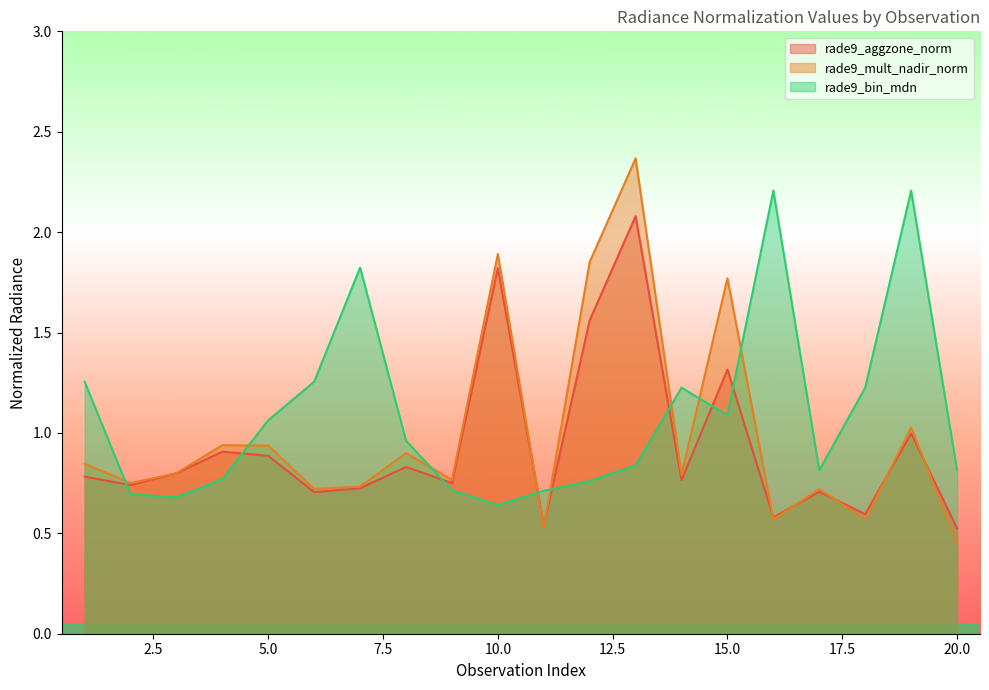

What is the minimum value for rade9_mult_nadir_norm?

0.5